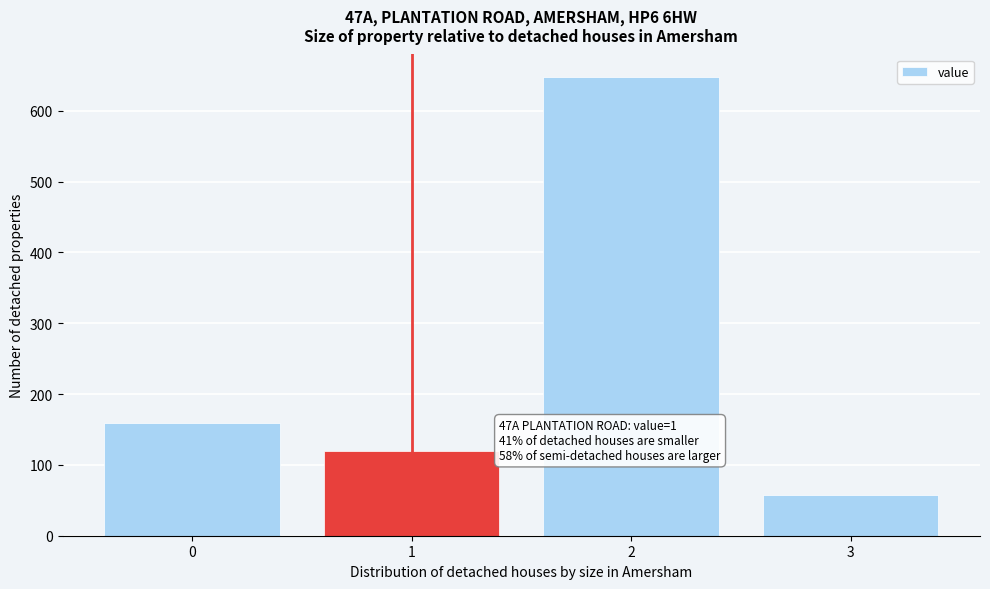

Reading left to right, extract all data points from this chart.

159	120	647	57